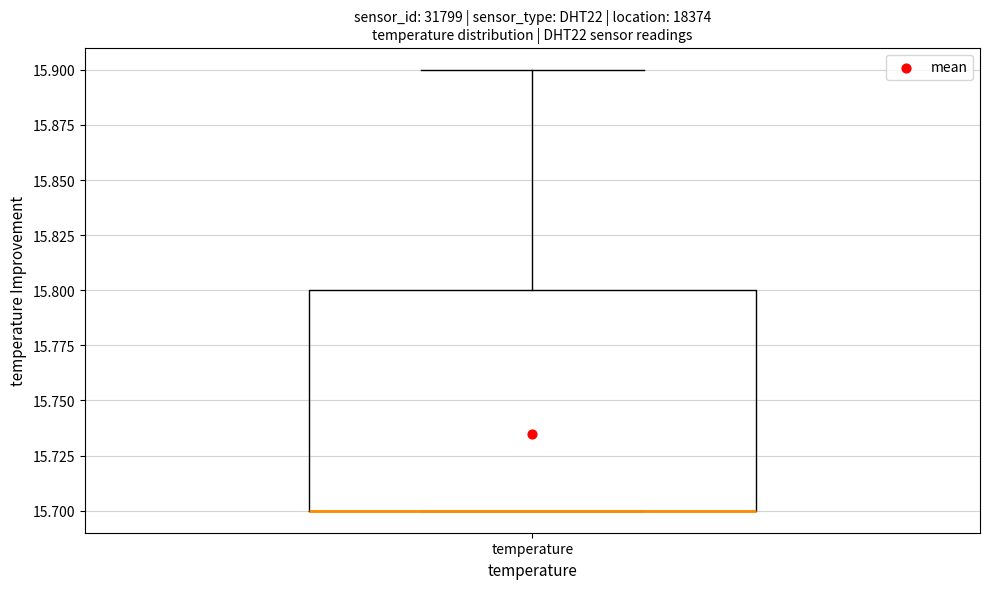

Read this box plot against the y-axis: the position of the median line, the range covered by the box, and the ends of both whiskers. The values are not printed on the chart, so give them approximately, as read against the axis.

median 15.7 (drawn on the box's lower edge), box 15.7 to 15.8, whiskers 15.7 to 15.9